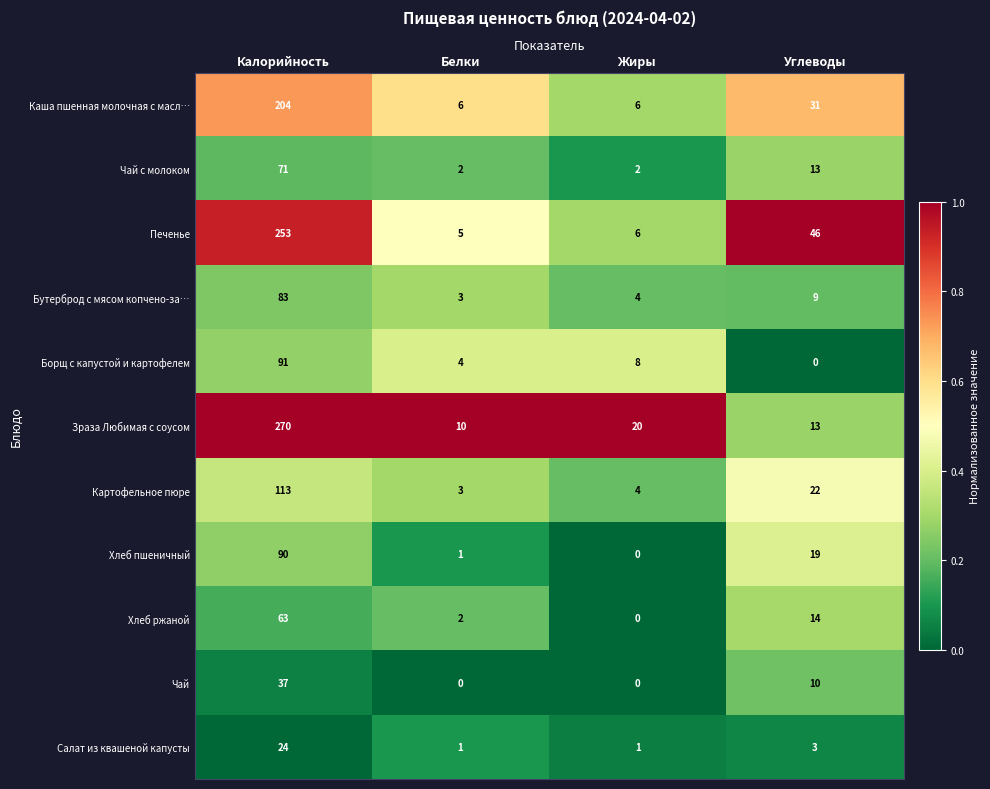

What is the highest value of the Салат из квашеной капусты series?

24